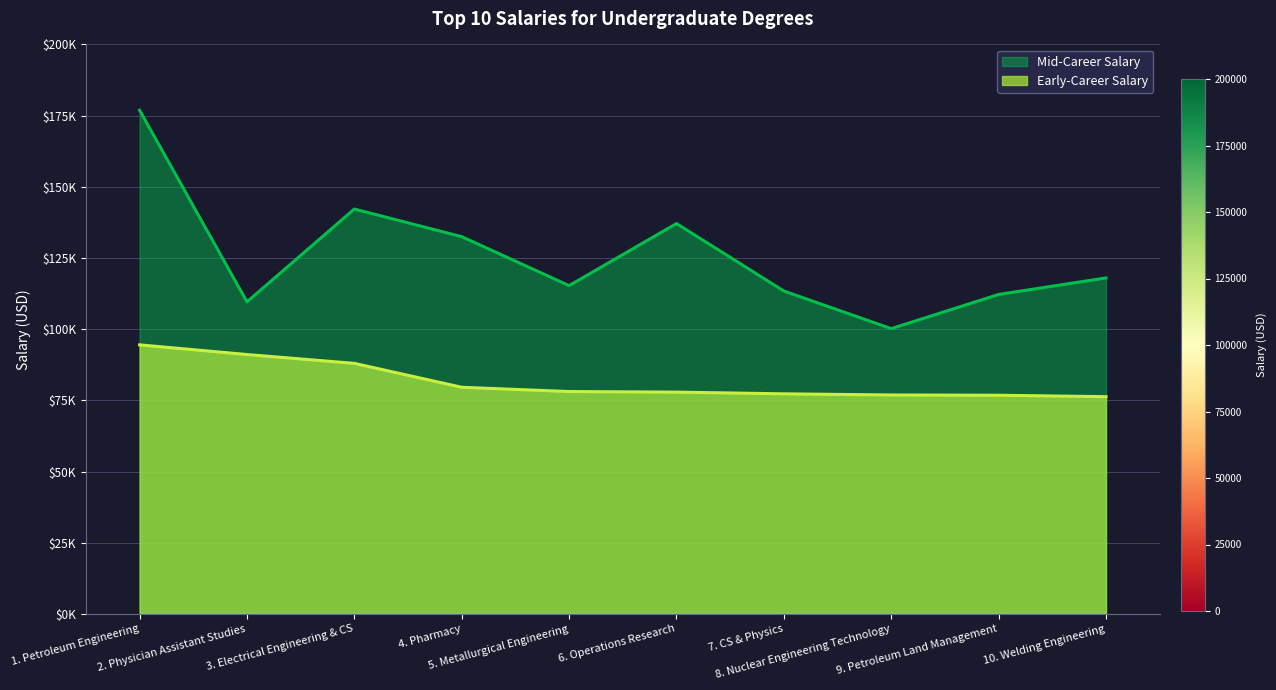

List the series in order of their peak value, lowest first.

Early-Career Salary, Mid-Career Salary